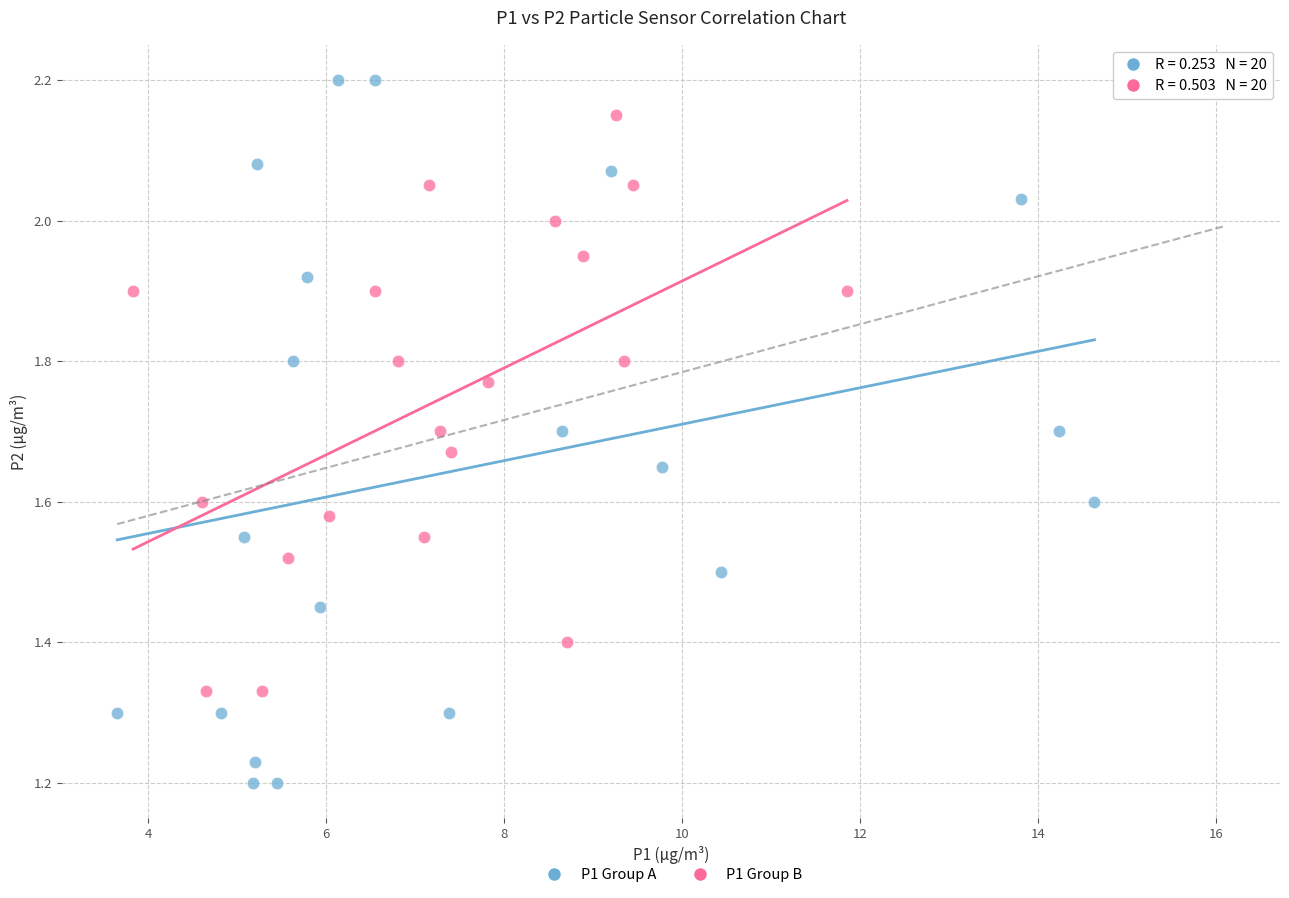

Which series contains the lowest Y value?

P1 Group A